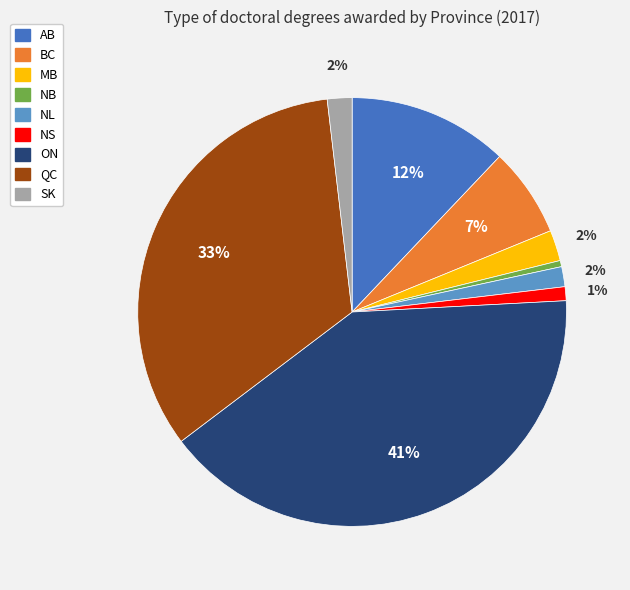

How many slices are in this pie chart?

9